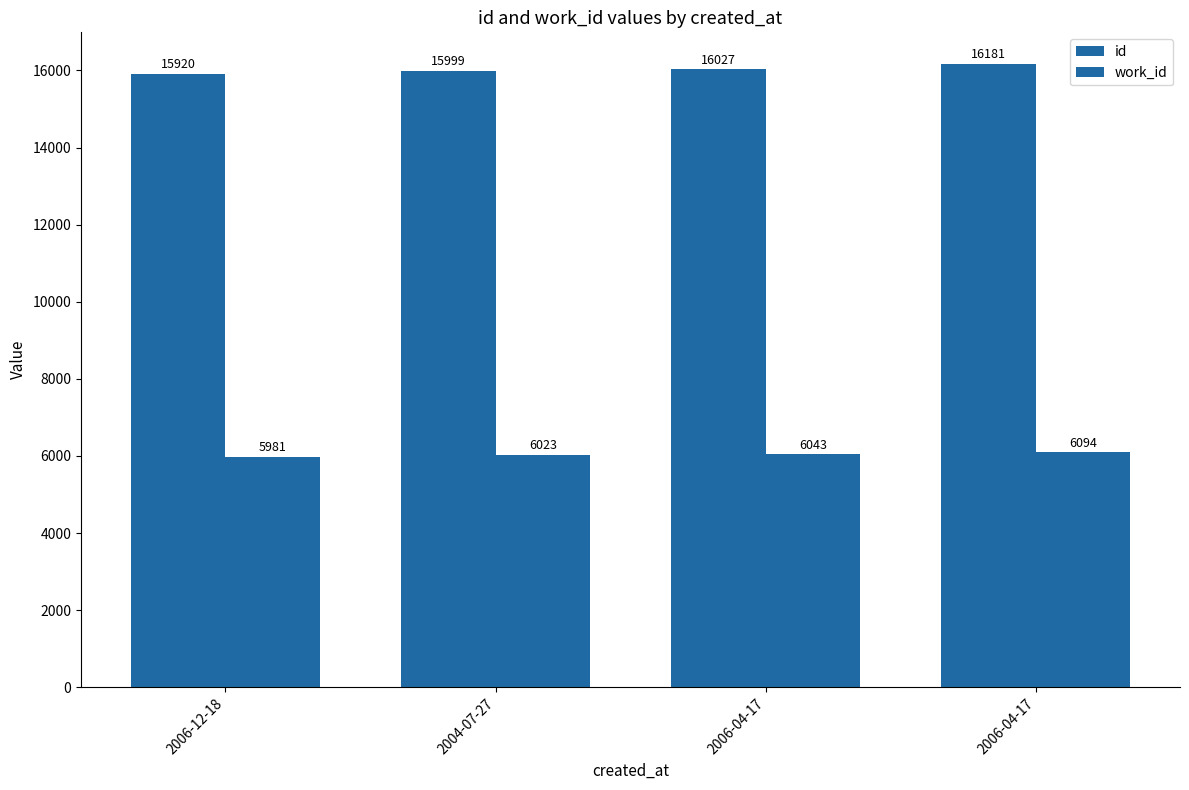

Rank the categories by id value from lowest to highest.

2006-12-18, 2004-07-27, 2006-04-17, 2006-04-17